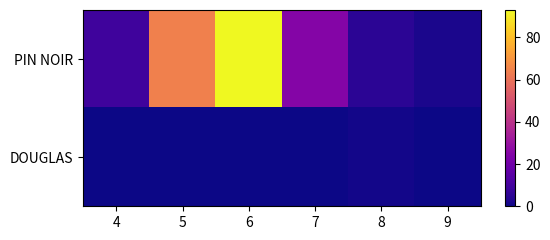

Which series has the largest range (max minus min)?

PIN NOIR